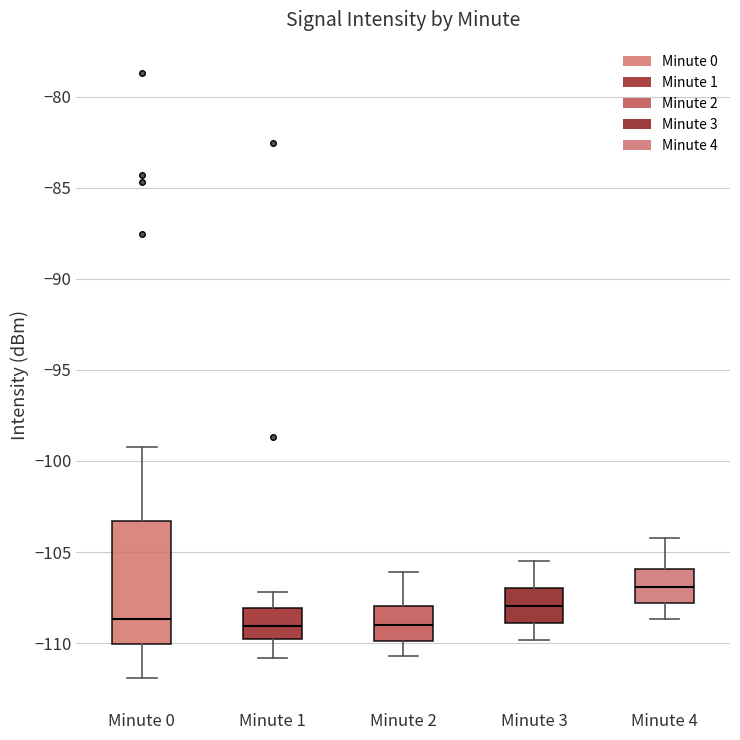

Which box's median line is the highest?

Minute 4